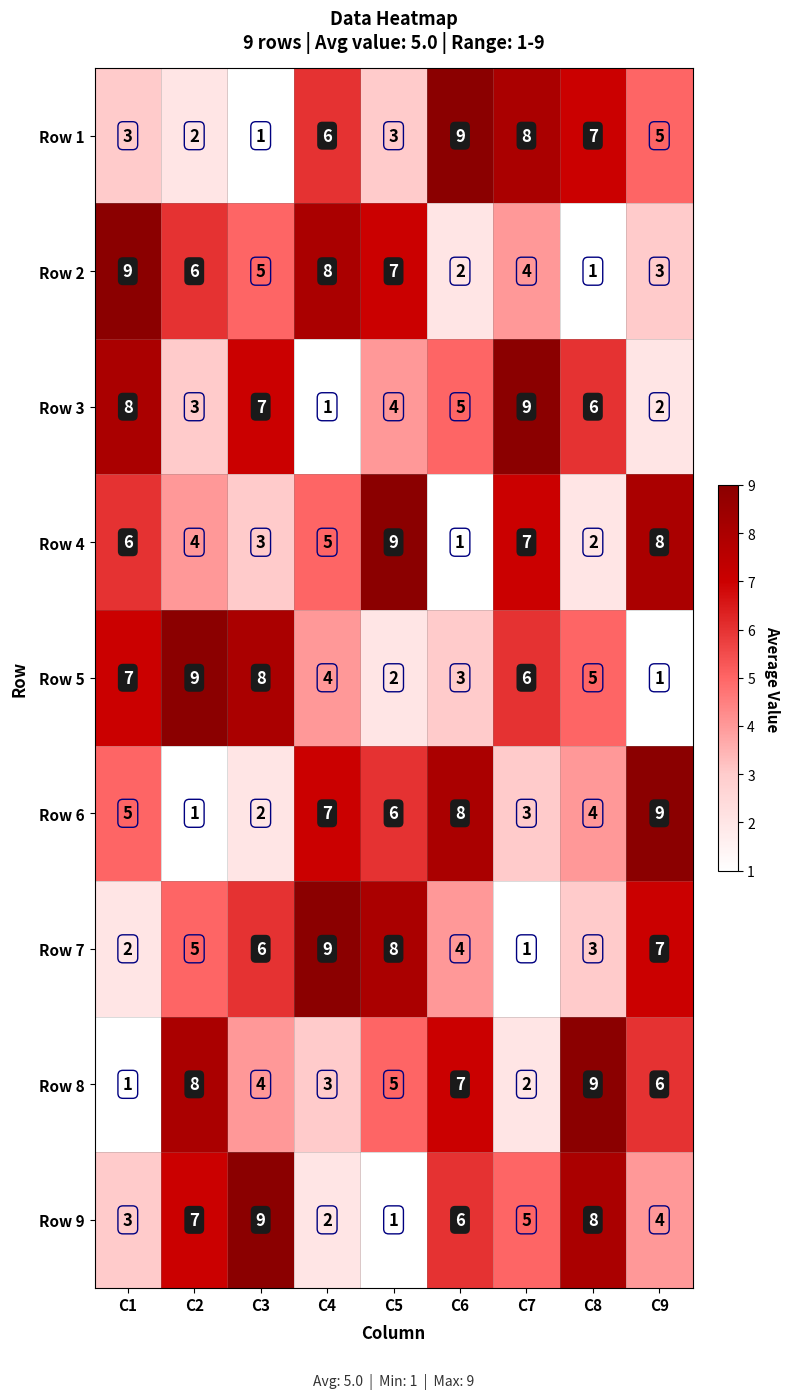

Rank the series at C2 from lowest to highest value.

Row 6, Row 1, Row 3, Row 4, Row 7, Row 2, Row 9, Row 8, Row 5